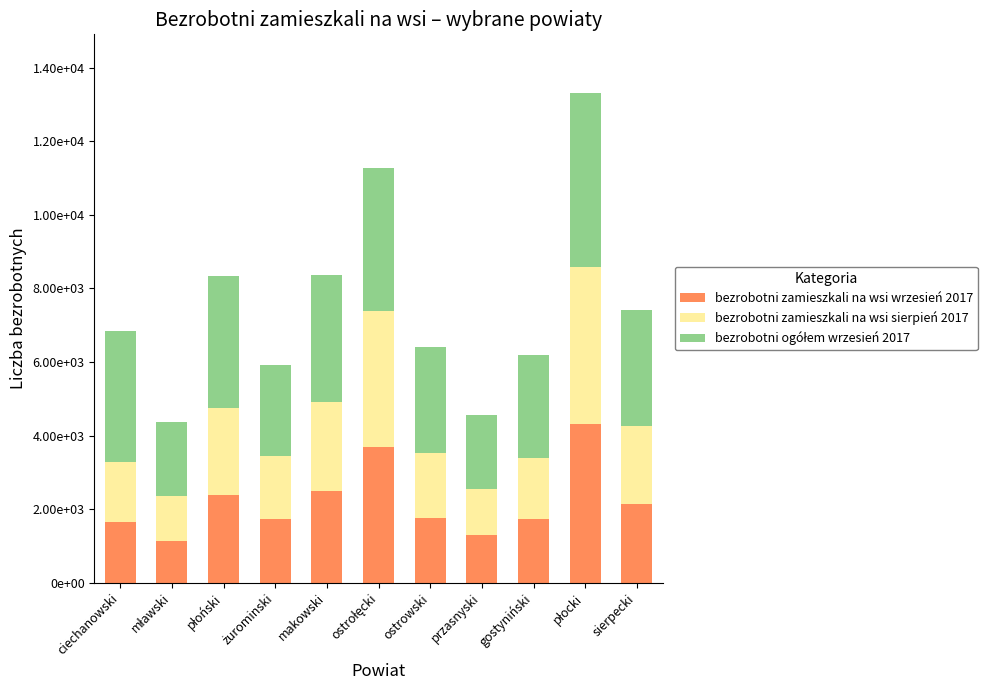

Are the bars horizontal?

No